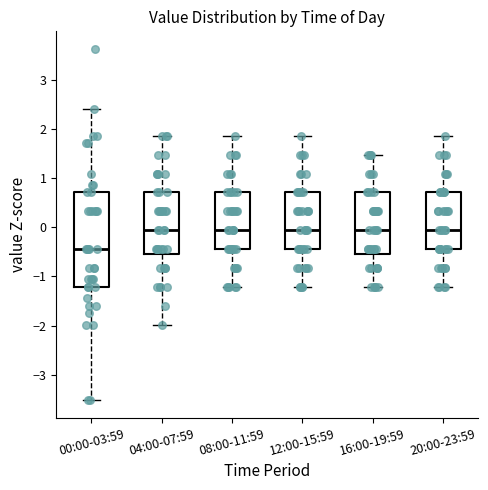

Comparing the boxes themselves (not the whiskers), which one is the tallest?

00:00-03:59